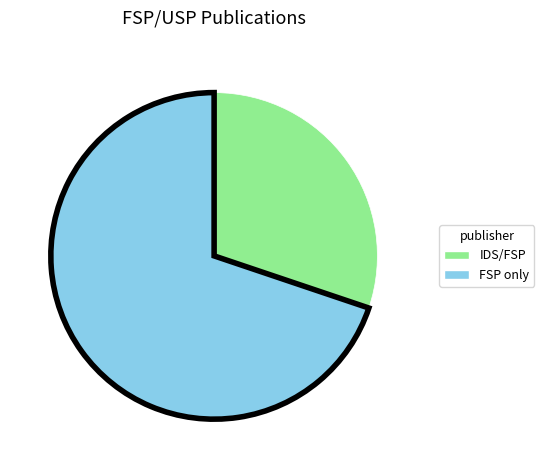

How many segments does this pie chart have?

2